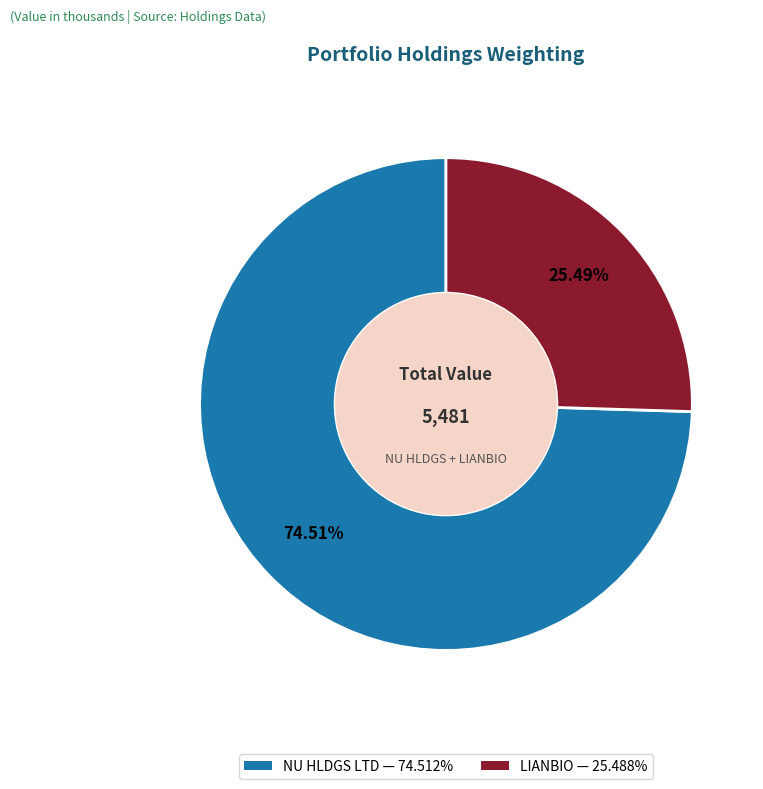

Which category has the biggest portion of the pie?

NU HLDGS LTD